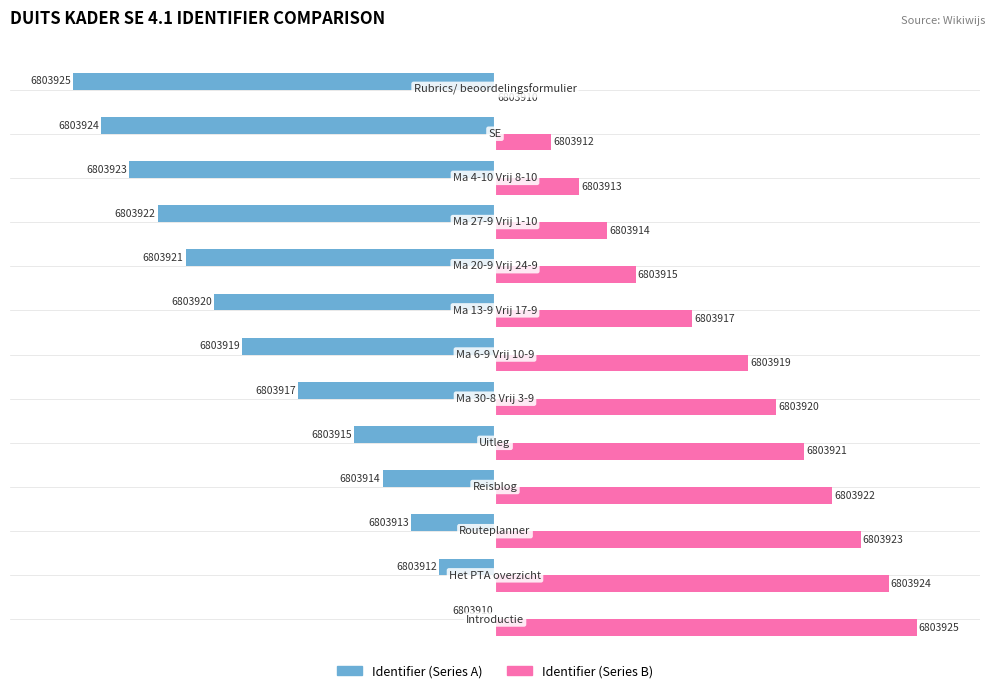

What are all the series names shown in the legend?

Identifier (Series A), Identifier (Series B)